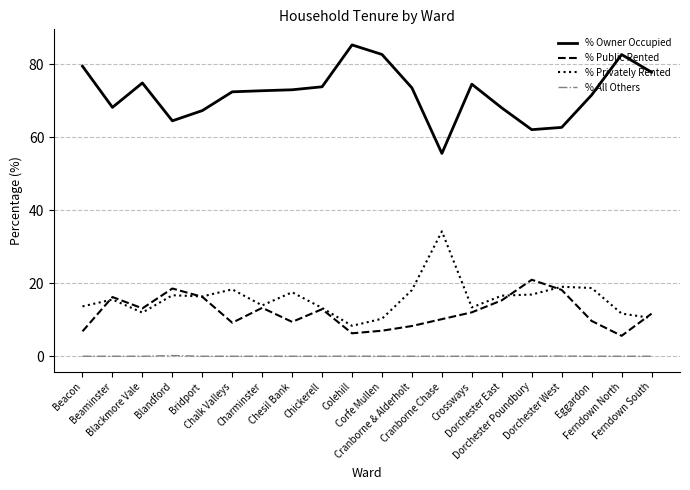

Which series has the largest total across all categories?

% Owner Occupied